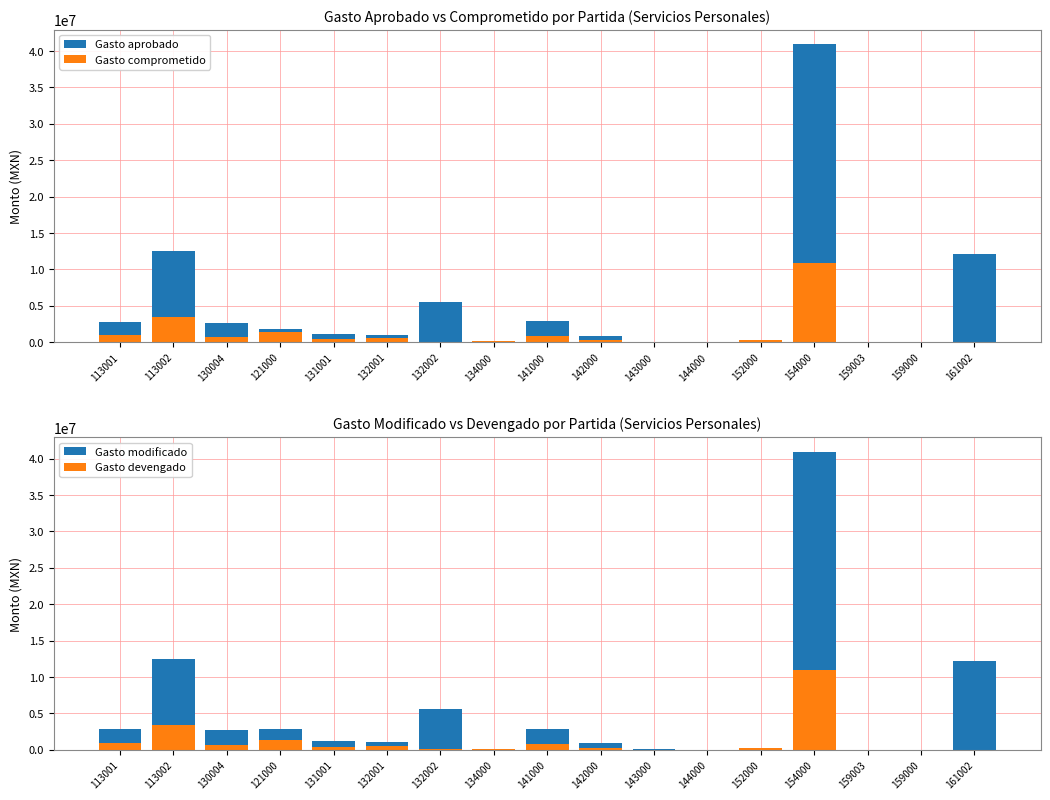

True or false: Gasto modificado has a value of 2871920.0 at 121000.

True